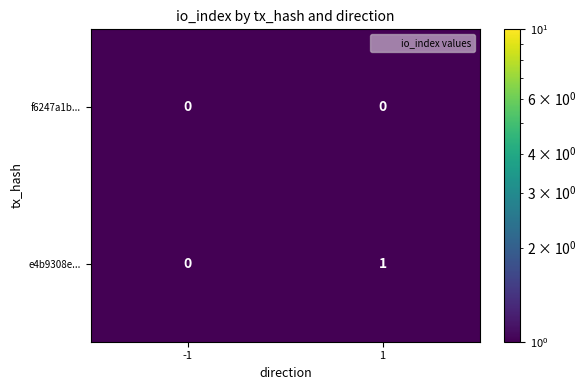

Which series has the largest range (max minus min)?

e4b9308e...